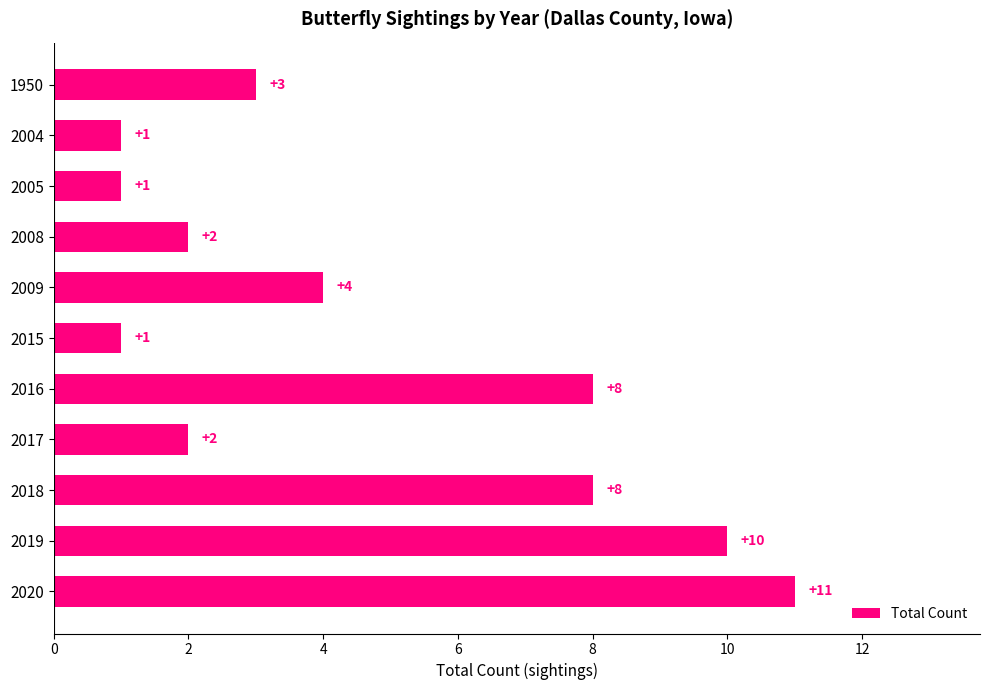

What is the ratio of the value at 2017 to the value at 2015?

2.0